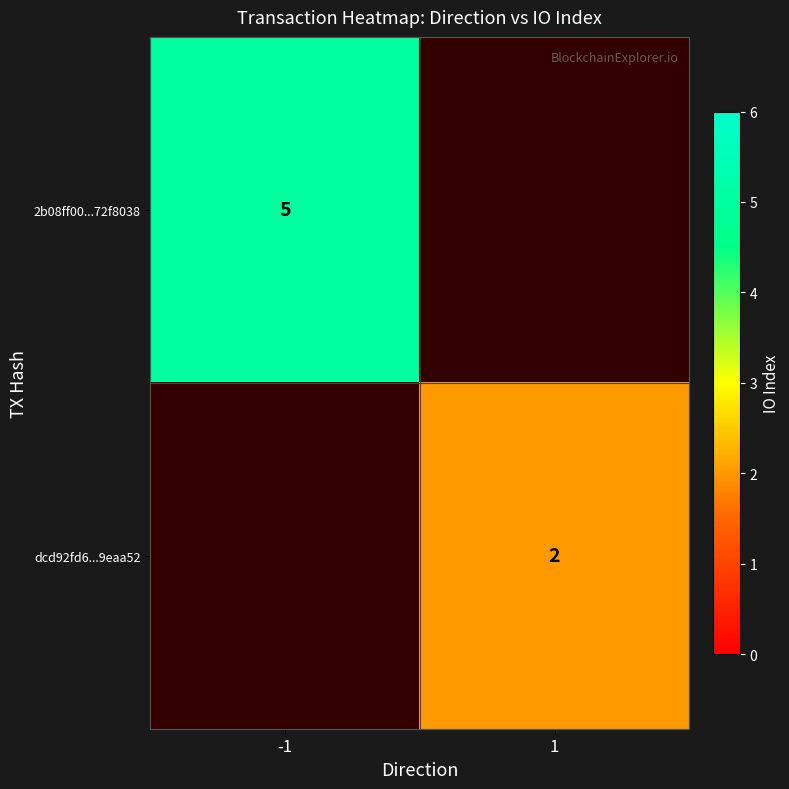

True or false: dcd92fd6...9eaa52 has a value of 3.0 at 1.

False